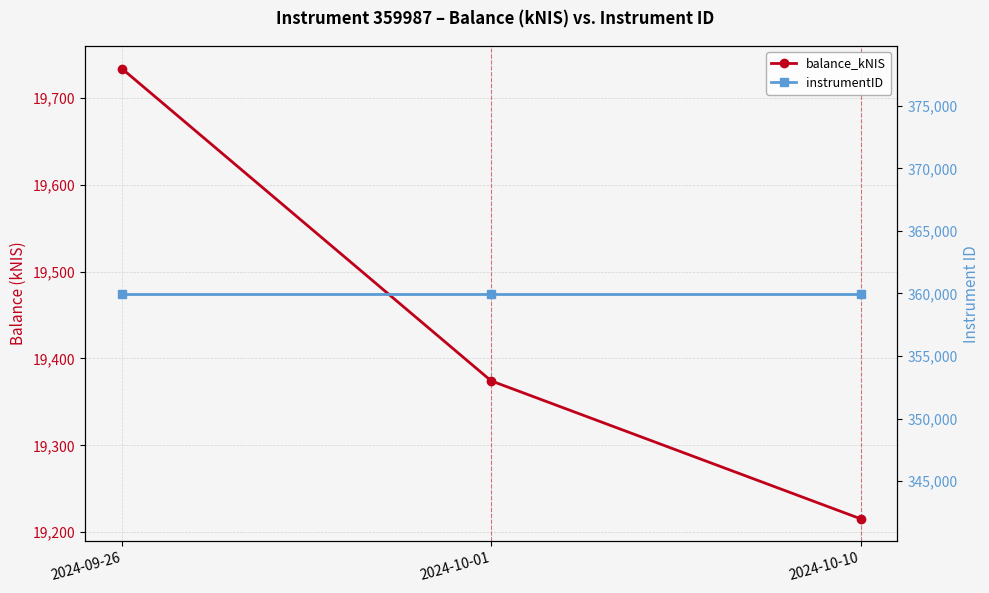

Which series has the largest range (max minus min)?

balance_kNIS